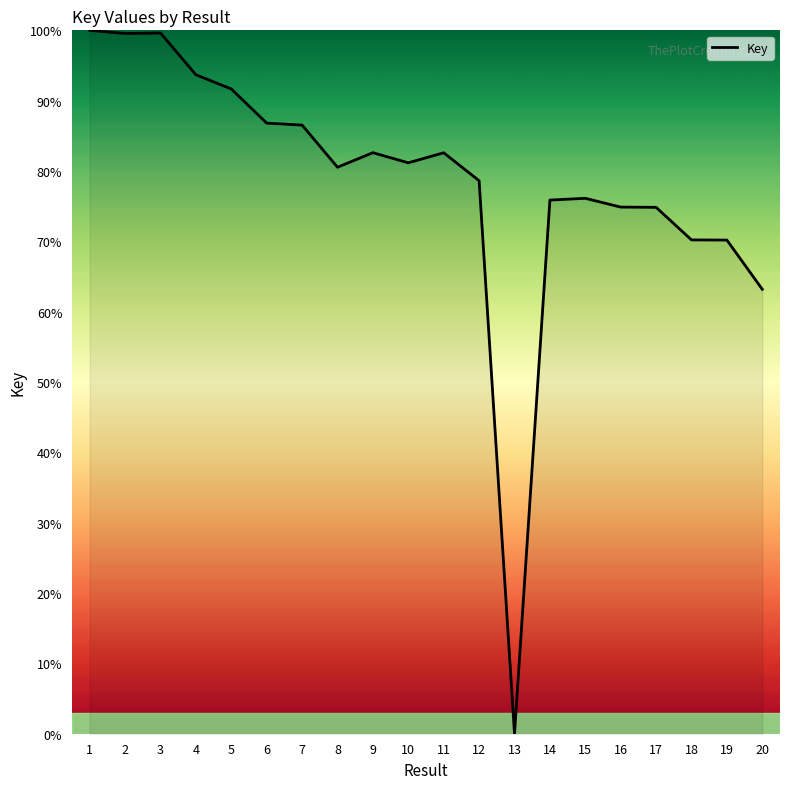

True or false: the data shows 78.6 at 12.

True